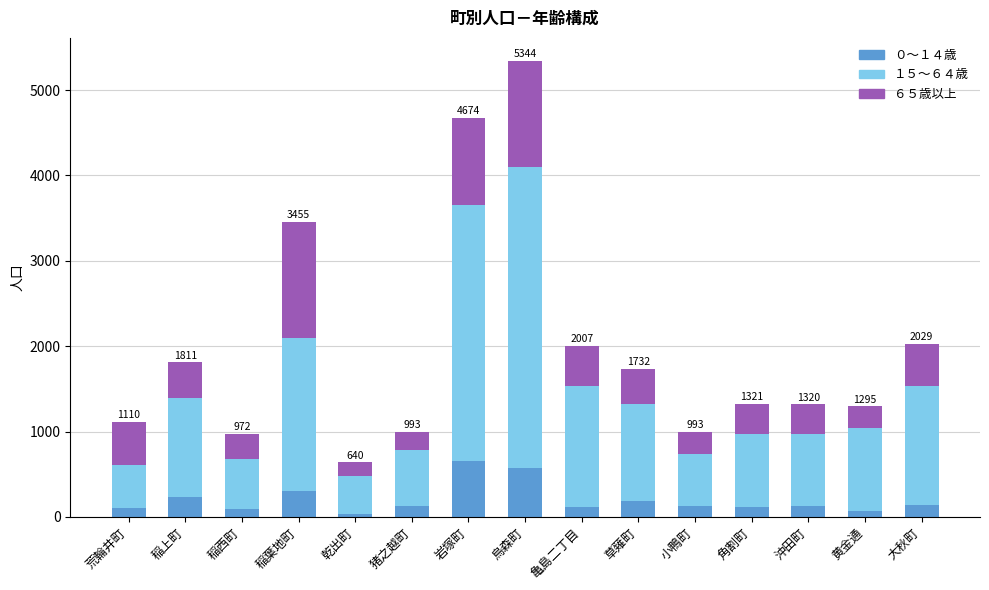

At which category is the sum across all series the highest?

烏森町